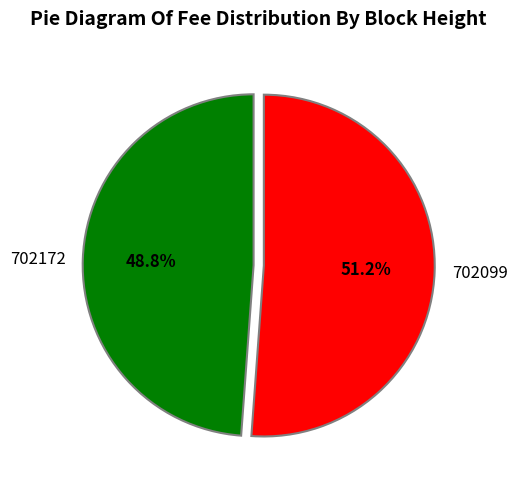

Count the number of slices in the pie.

2